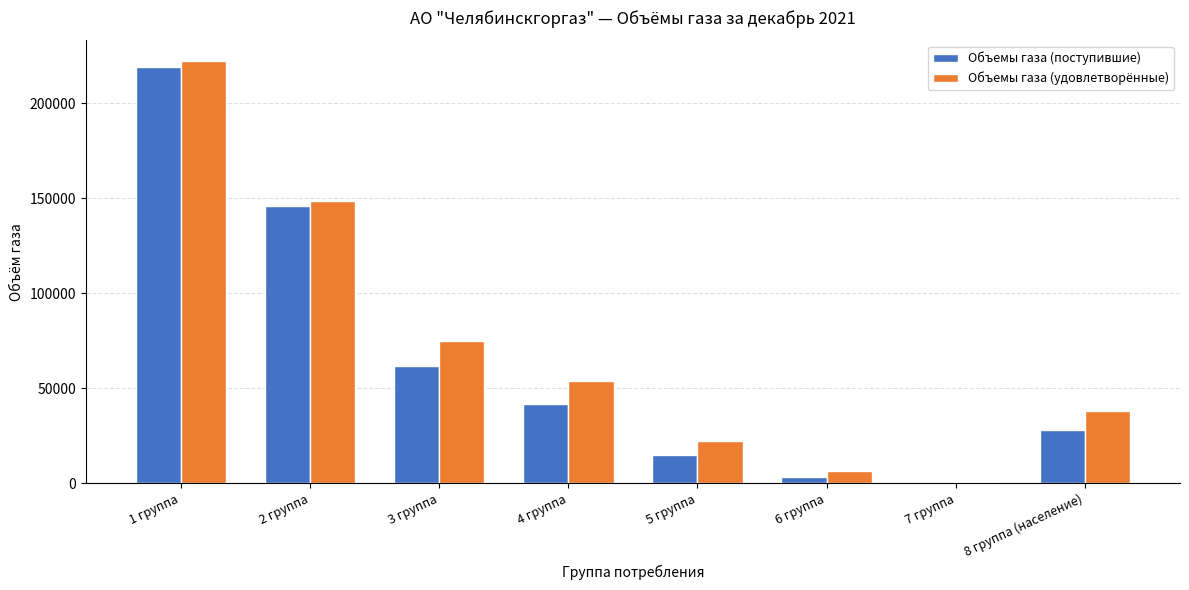

True or false: Объемы газа (удовлетворённые) has a value of 89779.1 at 2 группа.

False